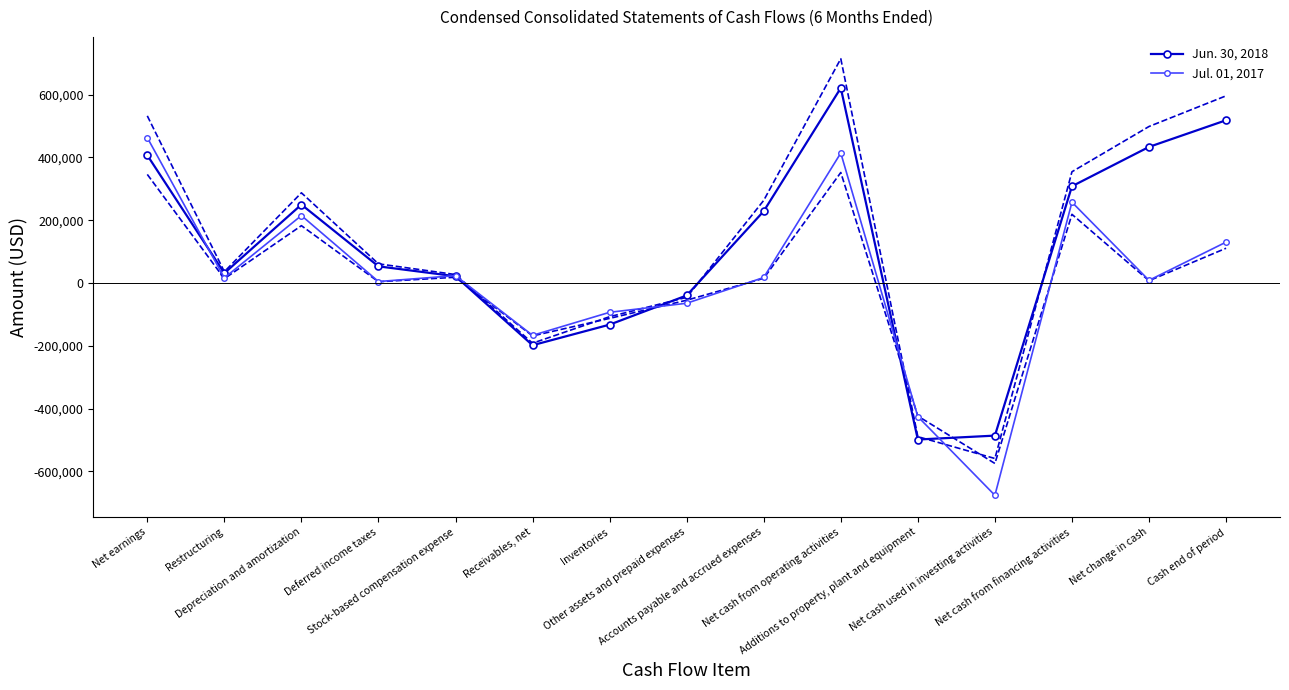

Where is Jul. 01, 2017 nearest to the value -106543?

Inventories